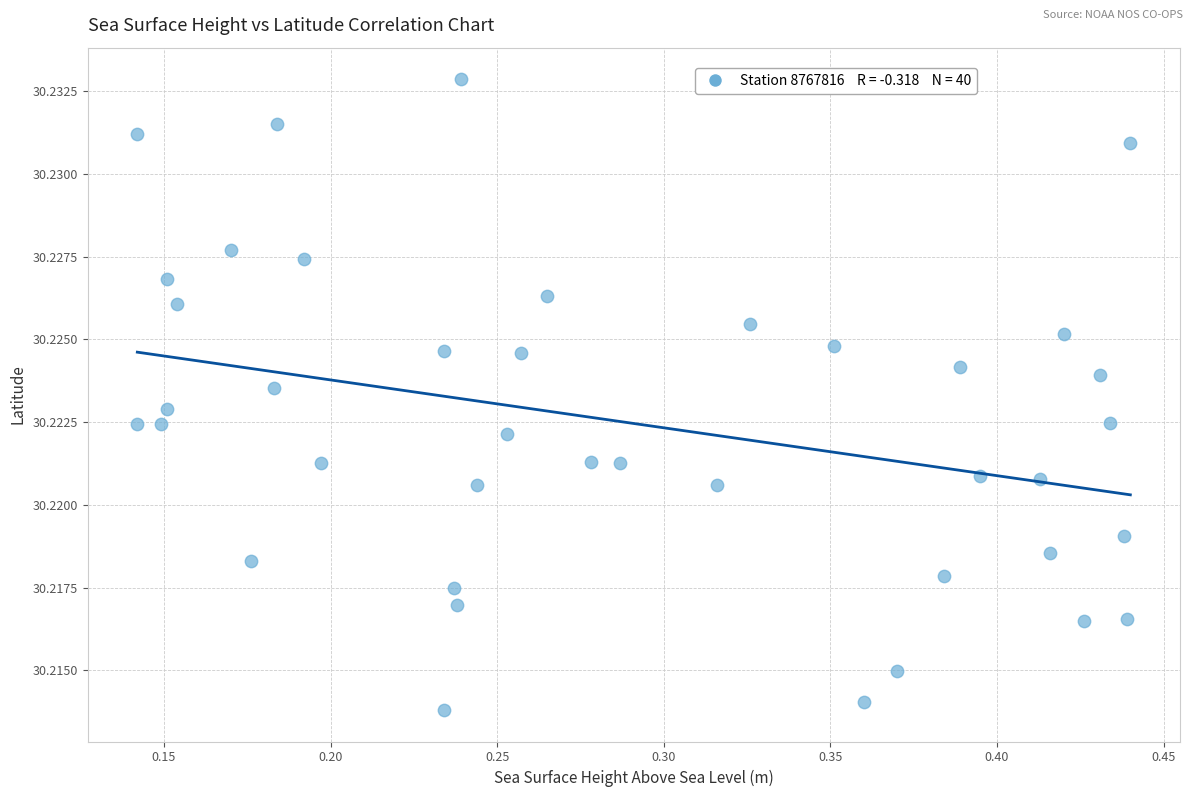

What is the range of X values (max minus min)?

0.3